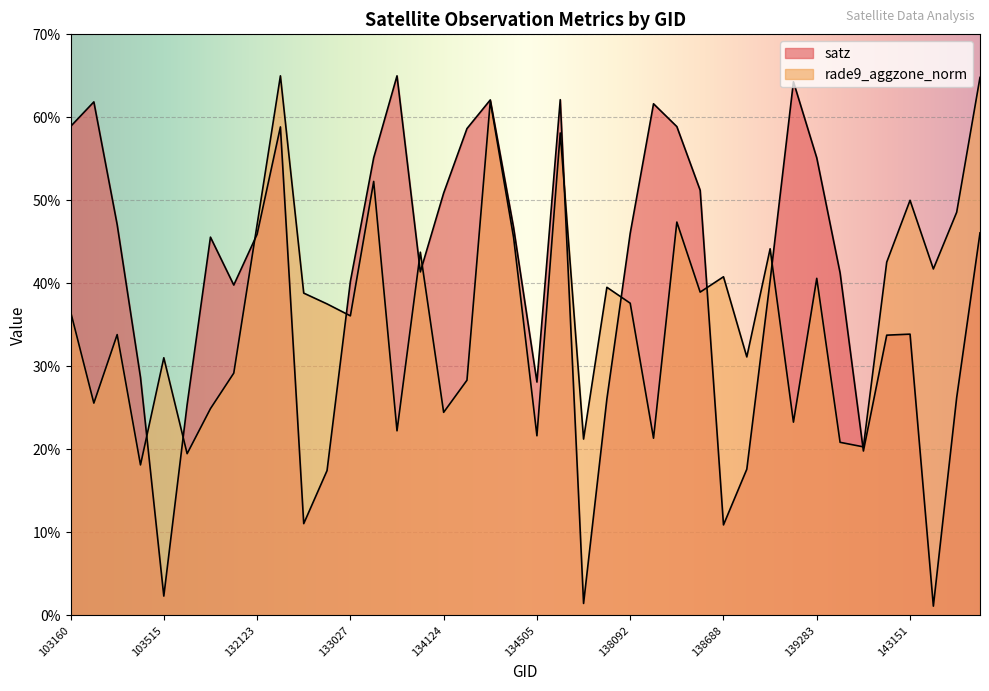

What is the sum of all satz values?

1588.8